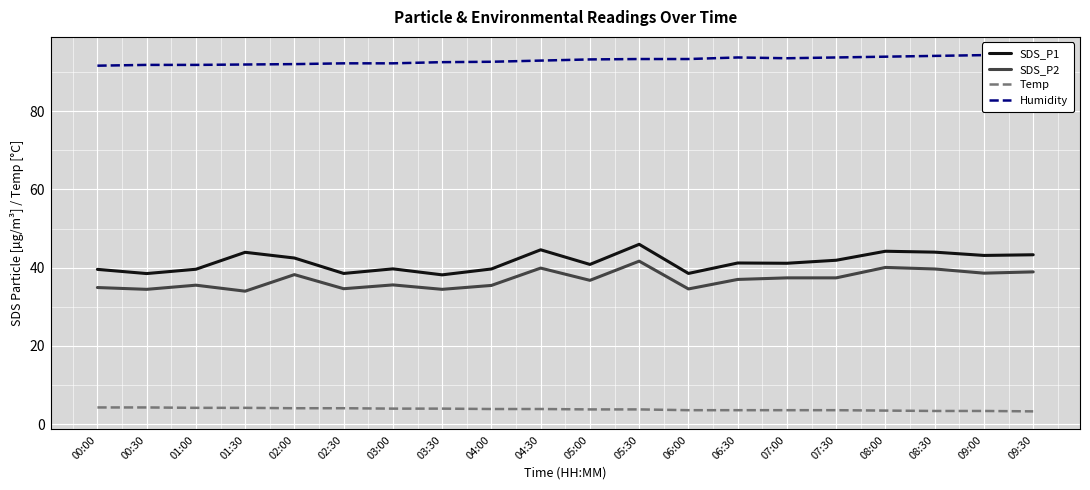

What is the spread (max minus min) of values at 04:30?

89.0